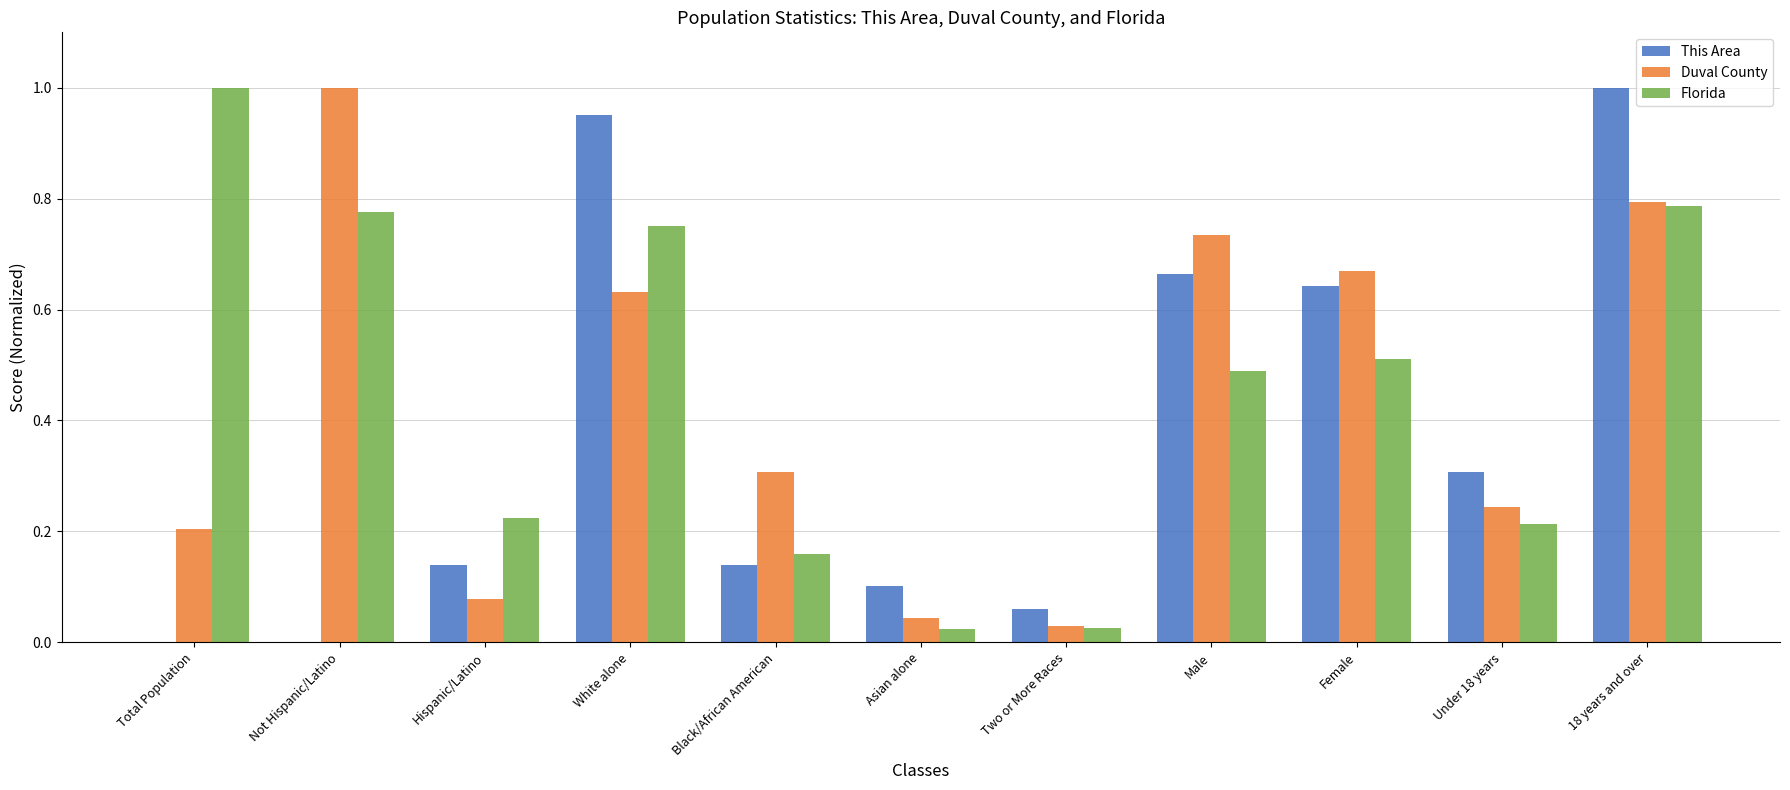

Count the number of data series in this chart.

3